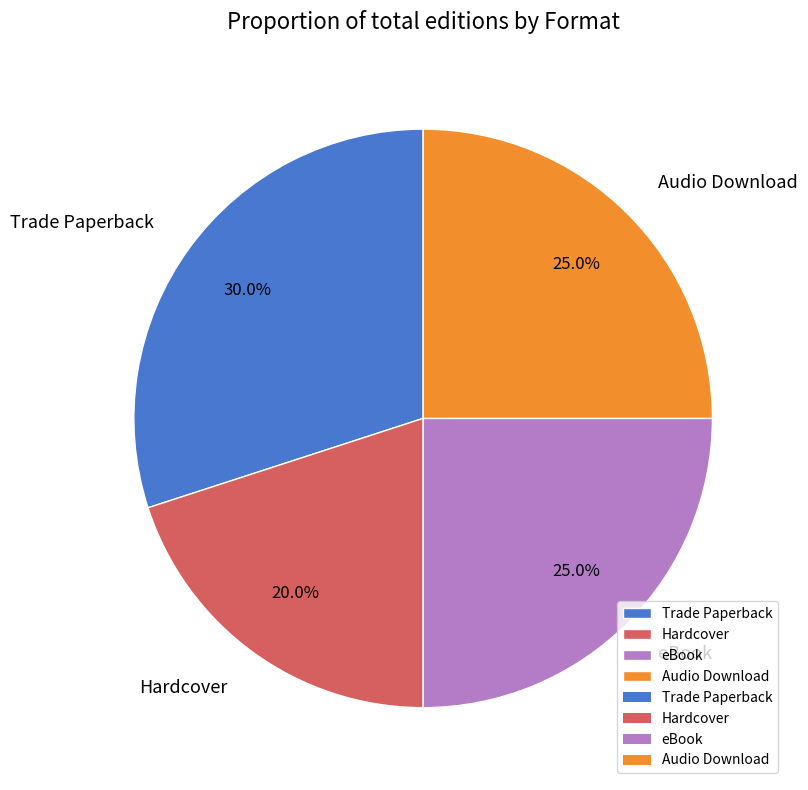

Does any single category account for the majority?

No